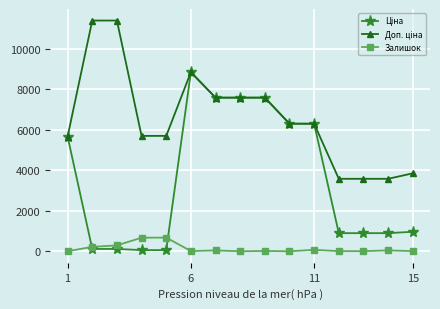

What is the greatest value displayed?

11410.0